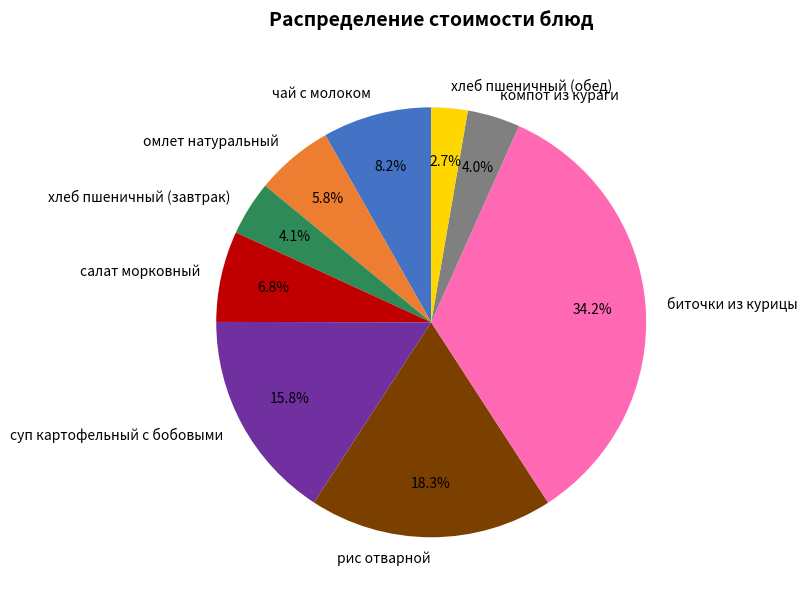

What is the ratio of the value at салат морковный to the value at суп картофельный с бобовыми?

0.4